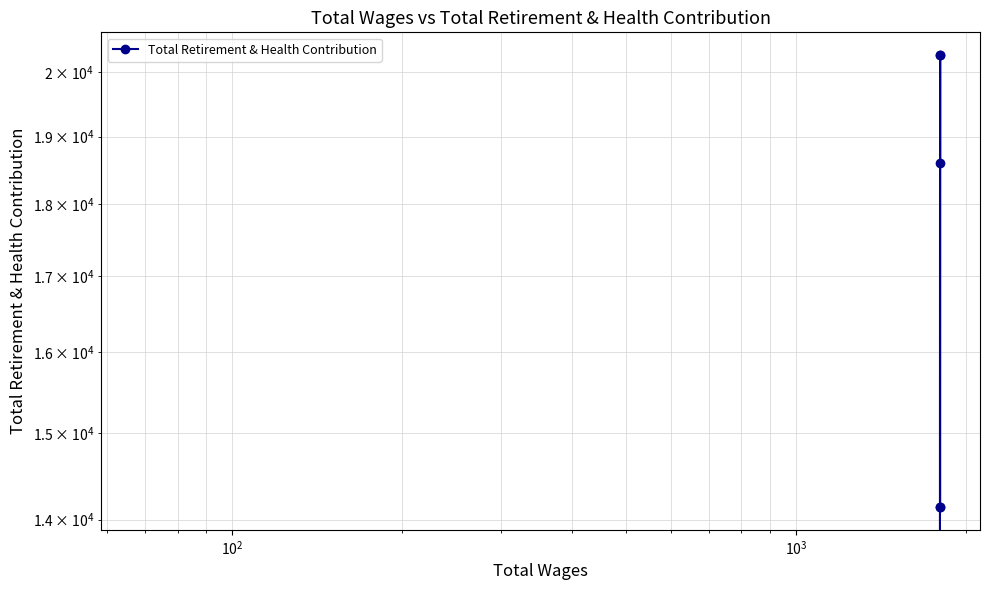

What is the difference between the maximum and minimum values?

20278